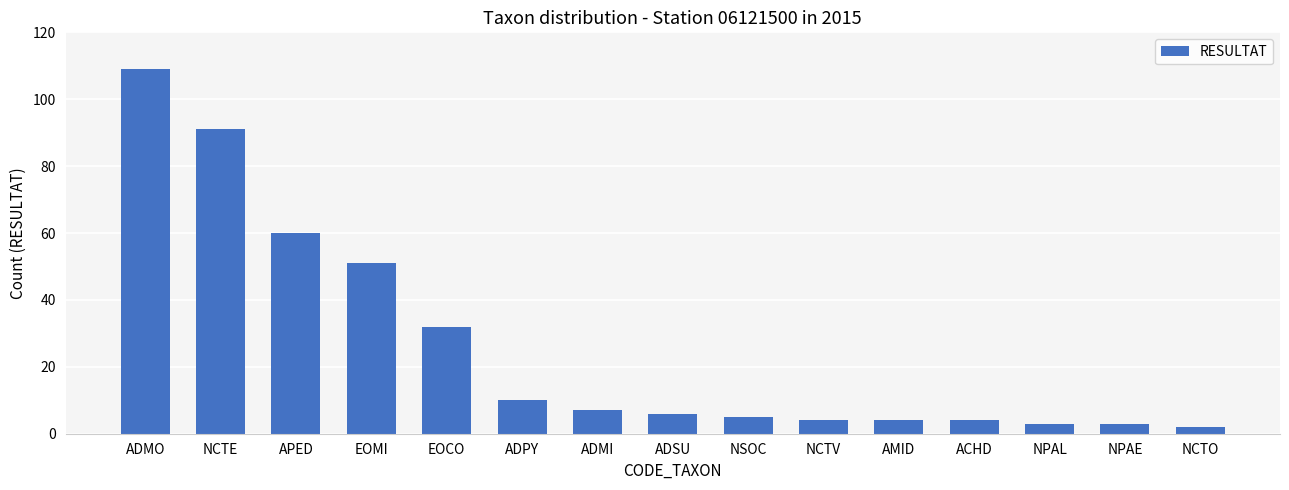

Is it true that the value at APED is 108?

False